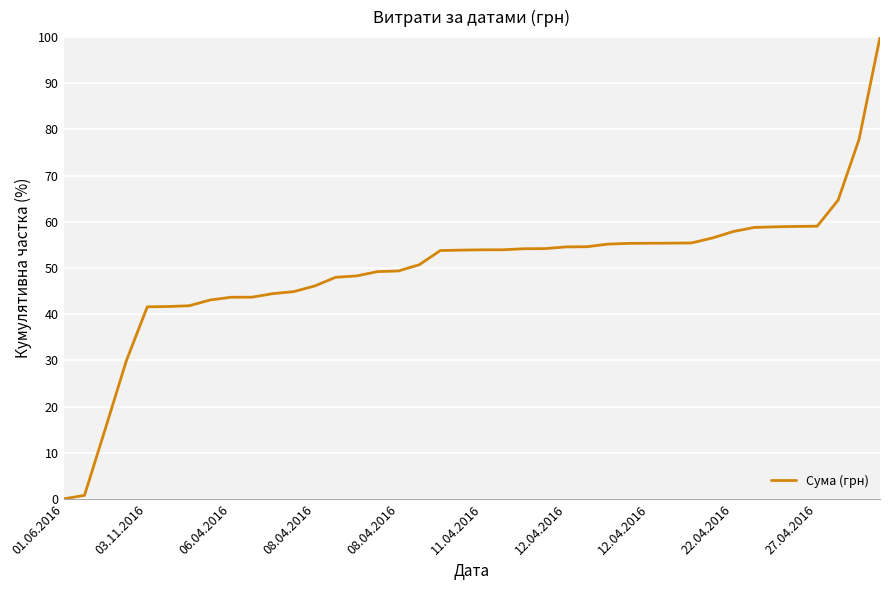

What is the average value?

49.6